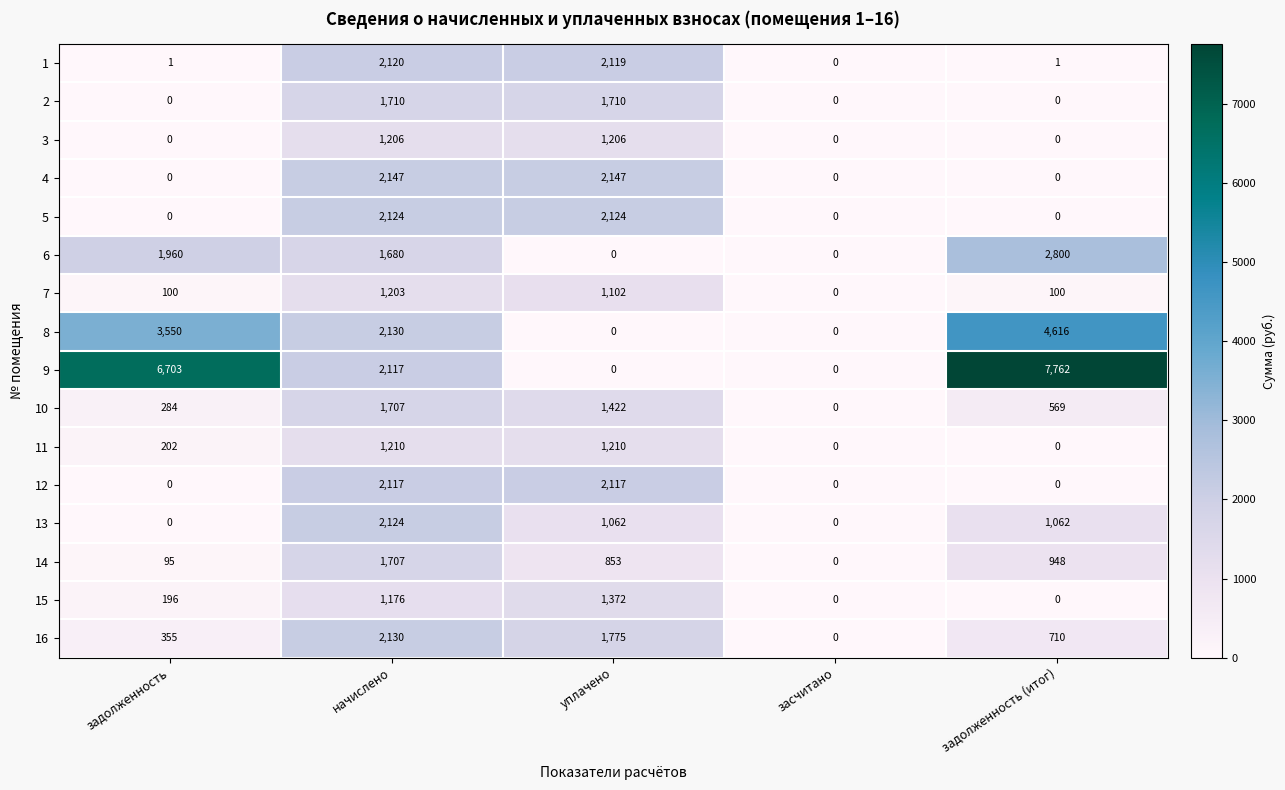

At which label is 16 closest to 1065?

задолженность (итог)